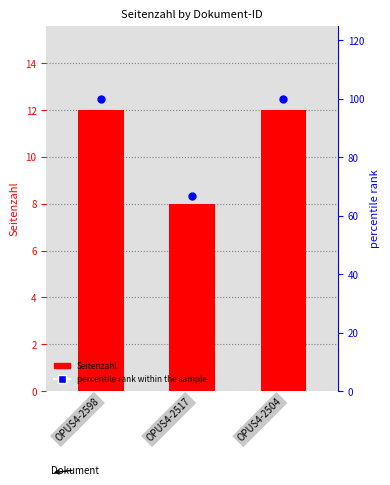

At which category is the sum across all series the highest?

OPUS4-2598